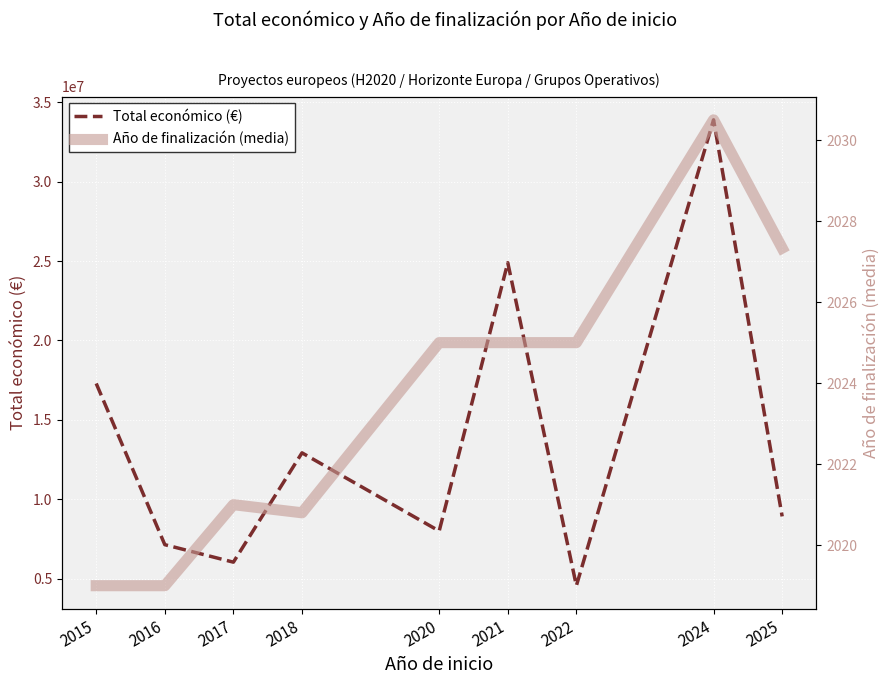

What is the maximum value shown in the chart?

33893180.0